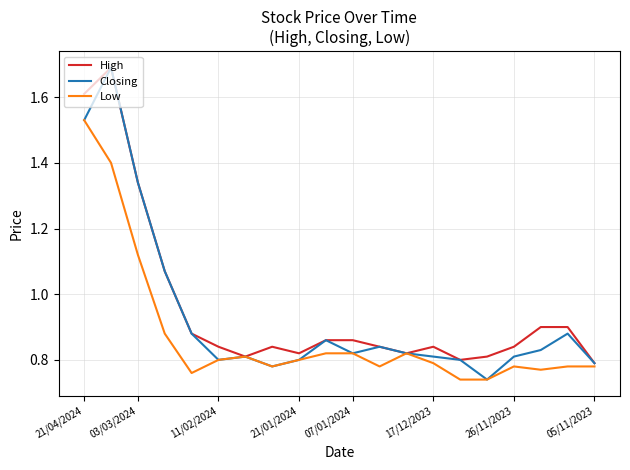

What is the greatest value displayed?

1.7